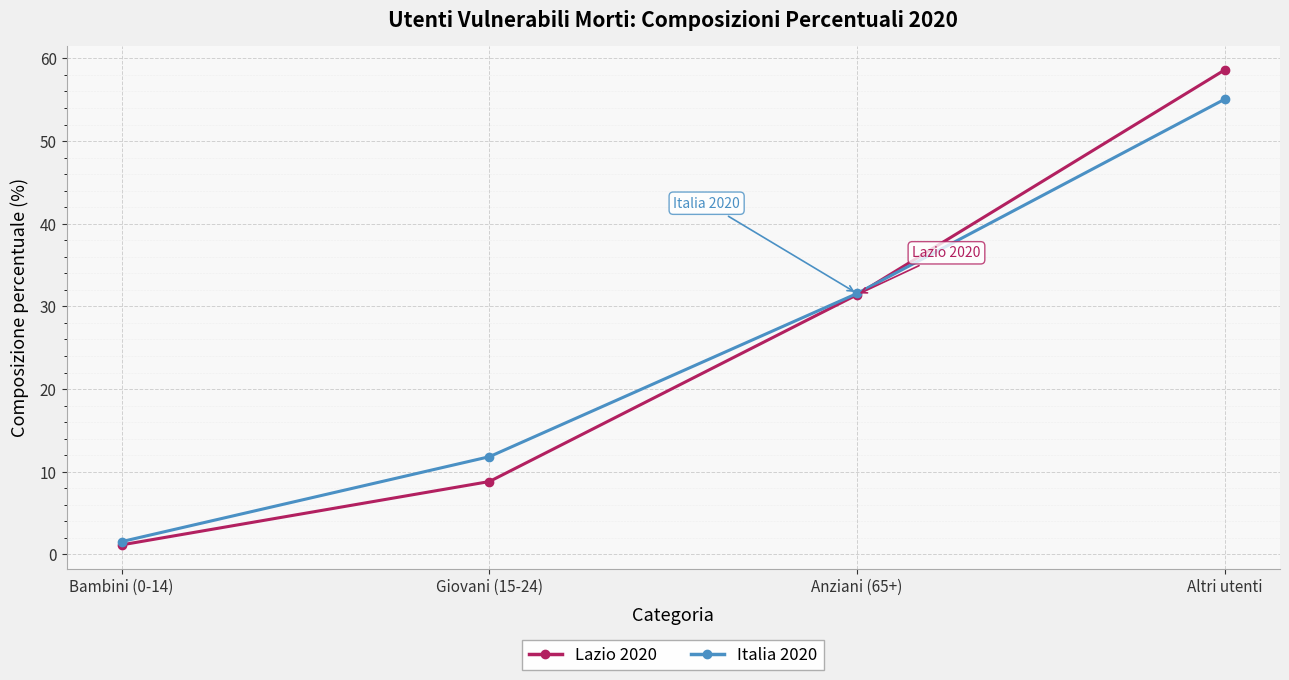

Read the Italia 2020 value at Bambini (0-14).

1.5